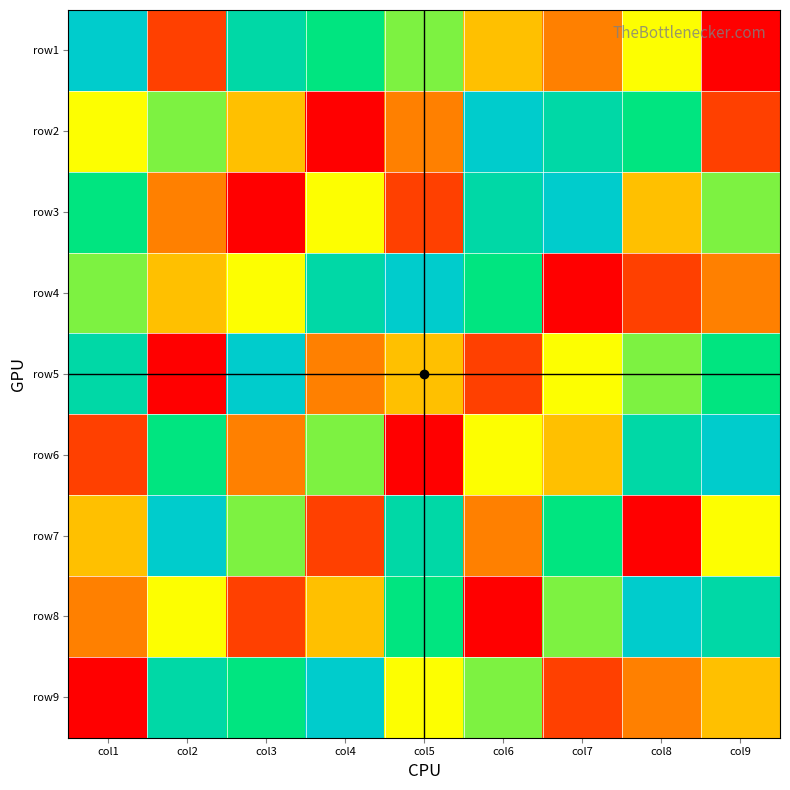

What is the smallest value displayed?

1